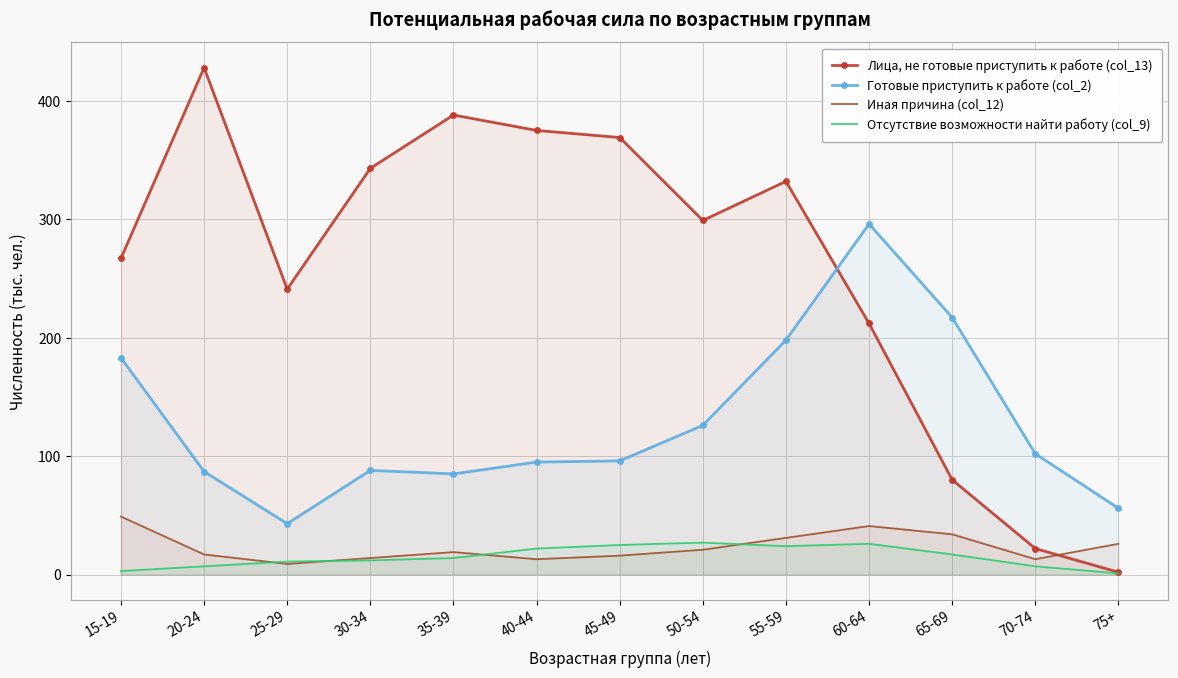

Which category has the lowest value across all series?

75+